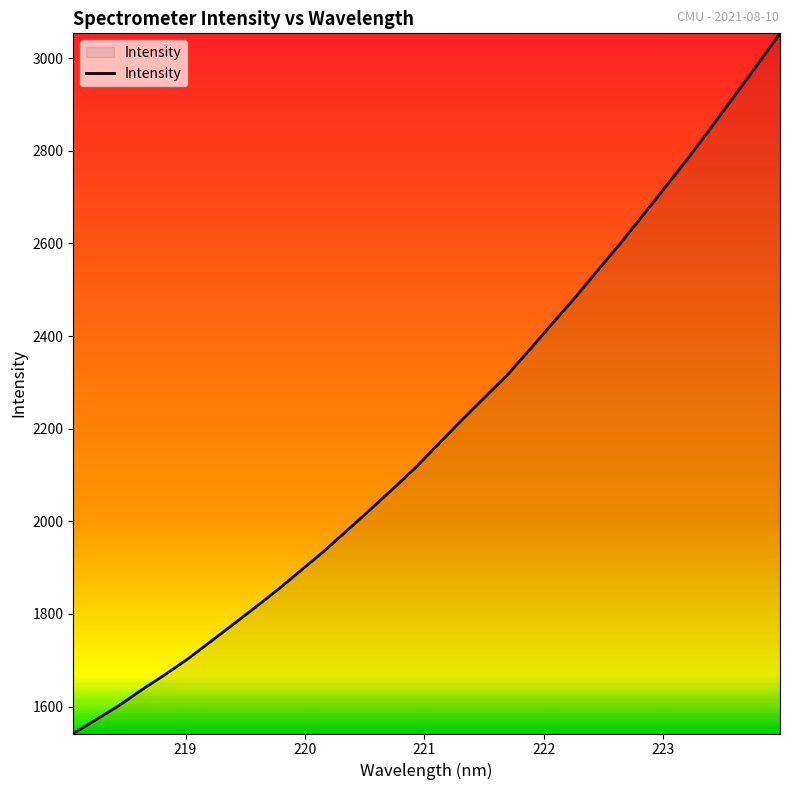

What is the difference between the maximum and minimum values?

1511.8